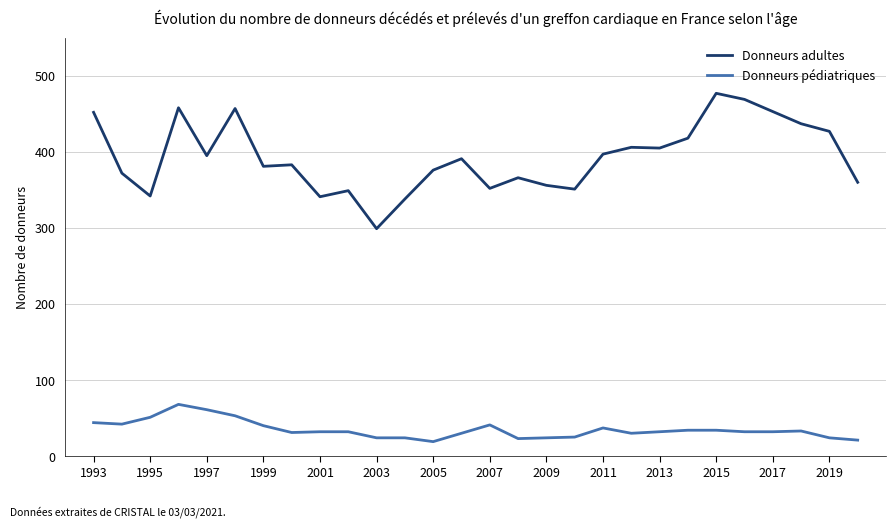

What are all the series names shown in the legend?

Donneurs adultes, Donneurs pédiatriques